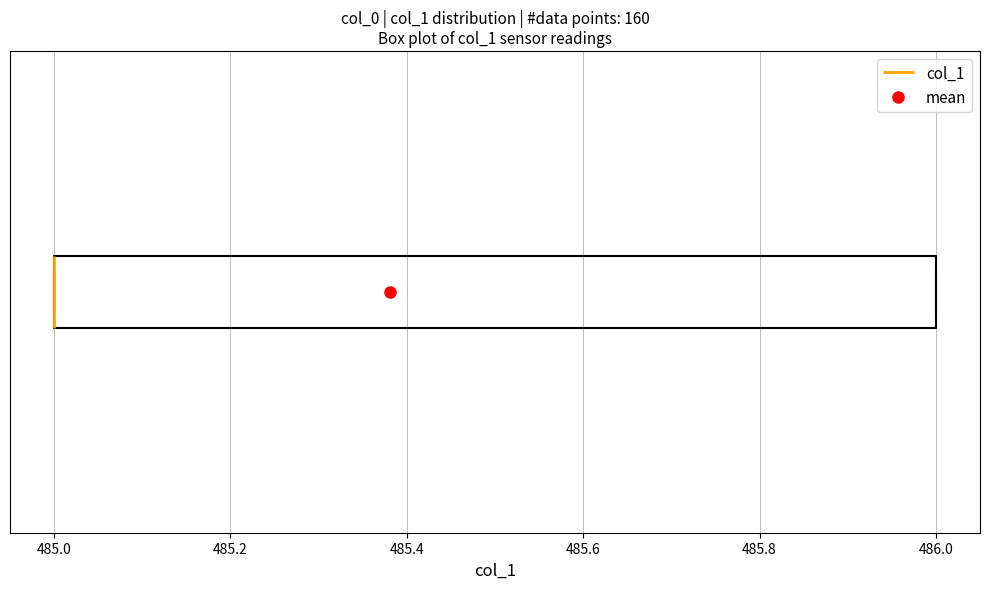

Transcribe this box plot: give where the median line is, the range the box spans, and where the two whiskers end, as read against the x-axis. The values are not printed on the chart, so give them approximately, as read against the axis.

median 485 (drawn on the box's left edge), box 485 to 486, whiskers 485 to 486